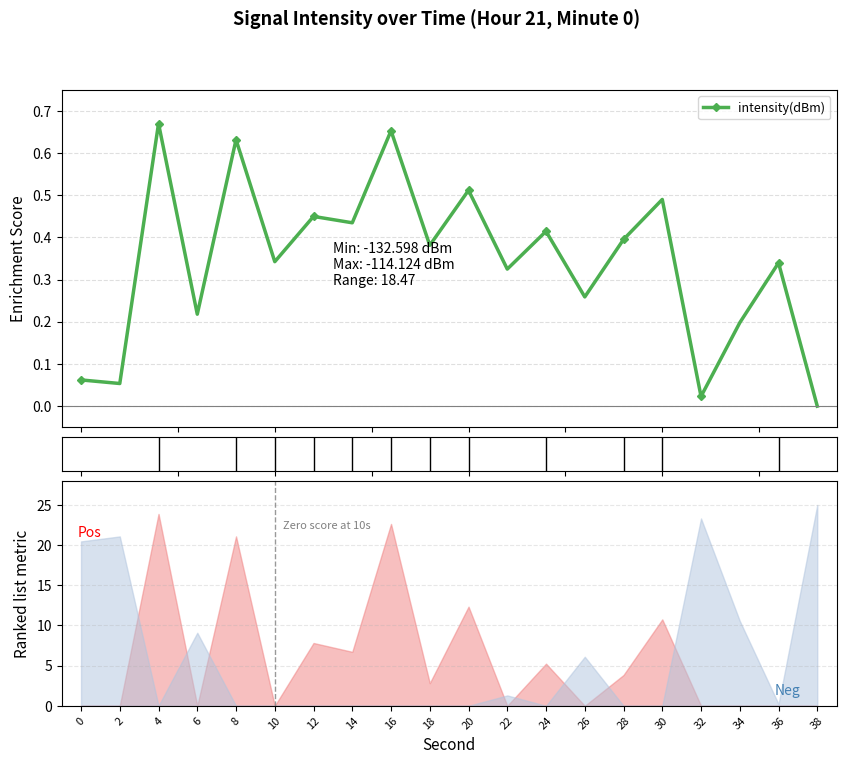

Rank the categories by value from lowest to highest.

38, 32, 2, 0, 34, 6, 26, 22, 36, 10, 18, 28, 24, 14, 12, 30, 20, 8, 16, 4